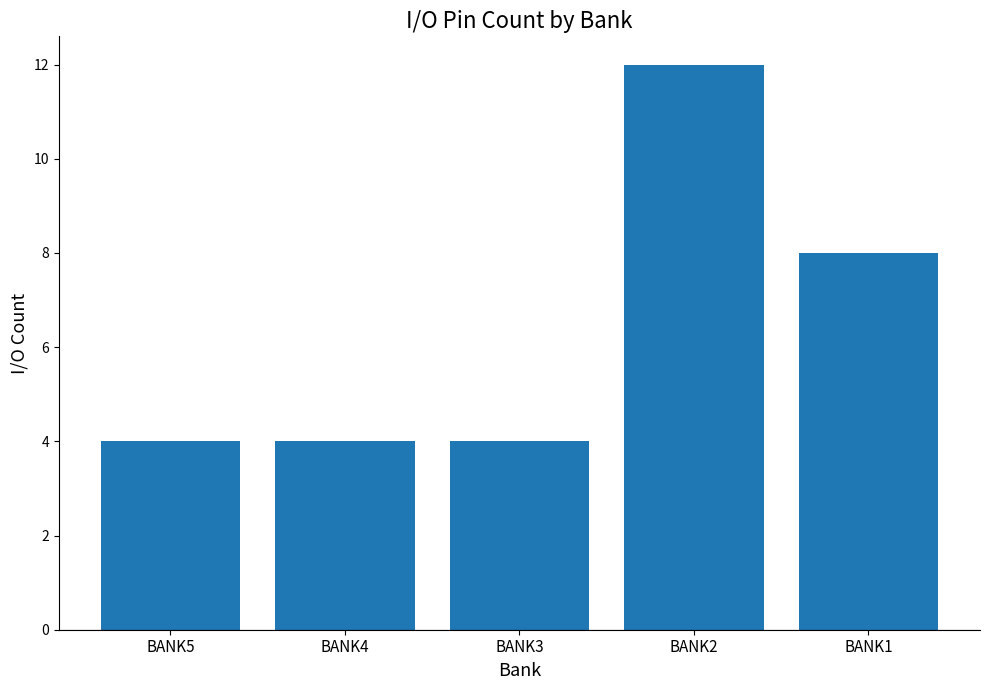

The chart shows a value of 4 at BANK3. True or false?

True